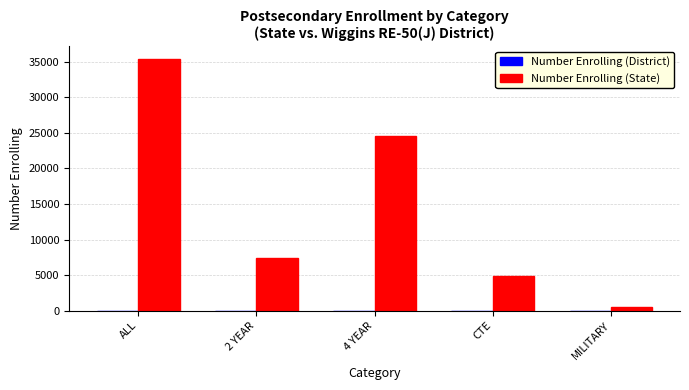

What is the sum of all Number Enrolling (State) values?

72939